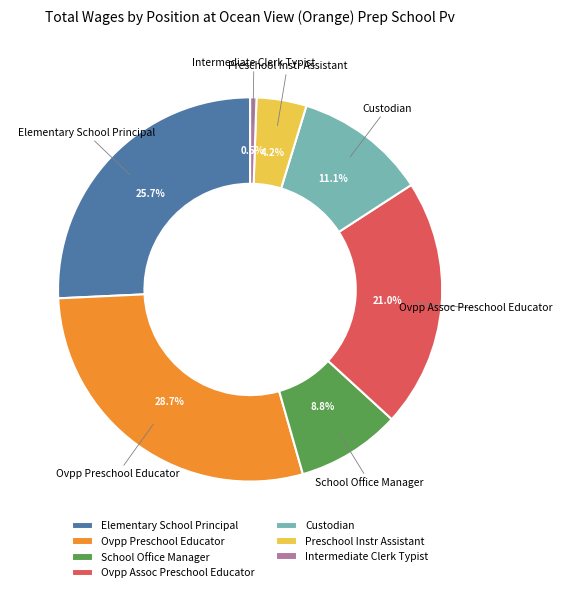

To the nearest percent, what is the difference between the largest and smallest slice percentages?

28%